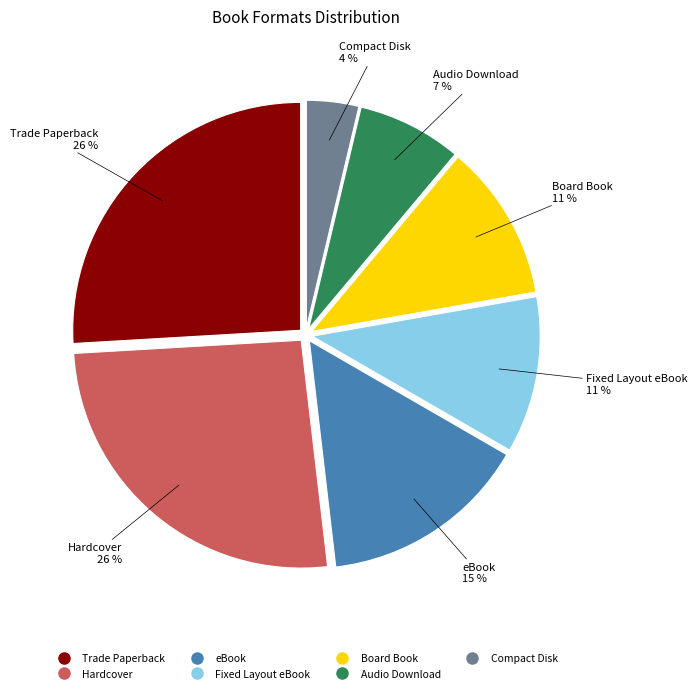

Between Fixed Layout eBook and Audio Download, which is larger?

Fixed Layout eBook